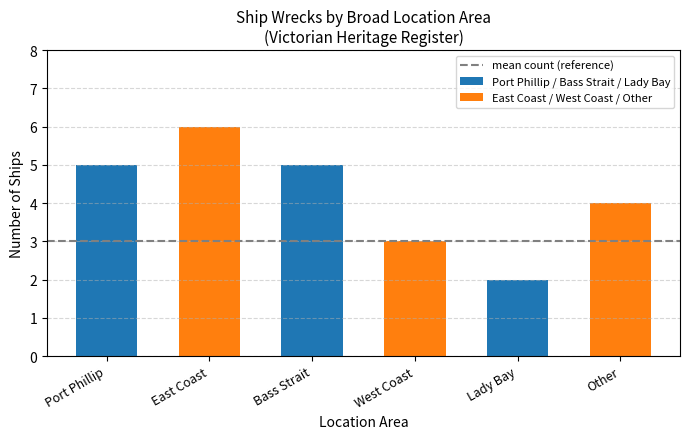

What is the average value of the East Coast / West Coast / Other series?

4